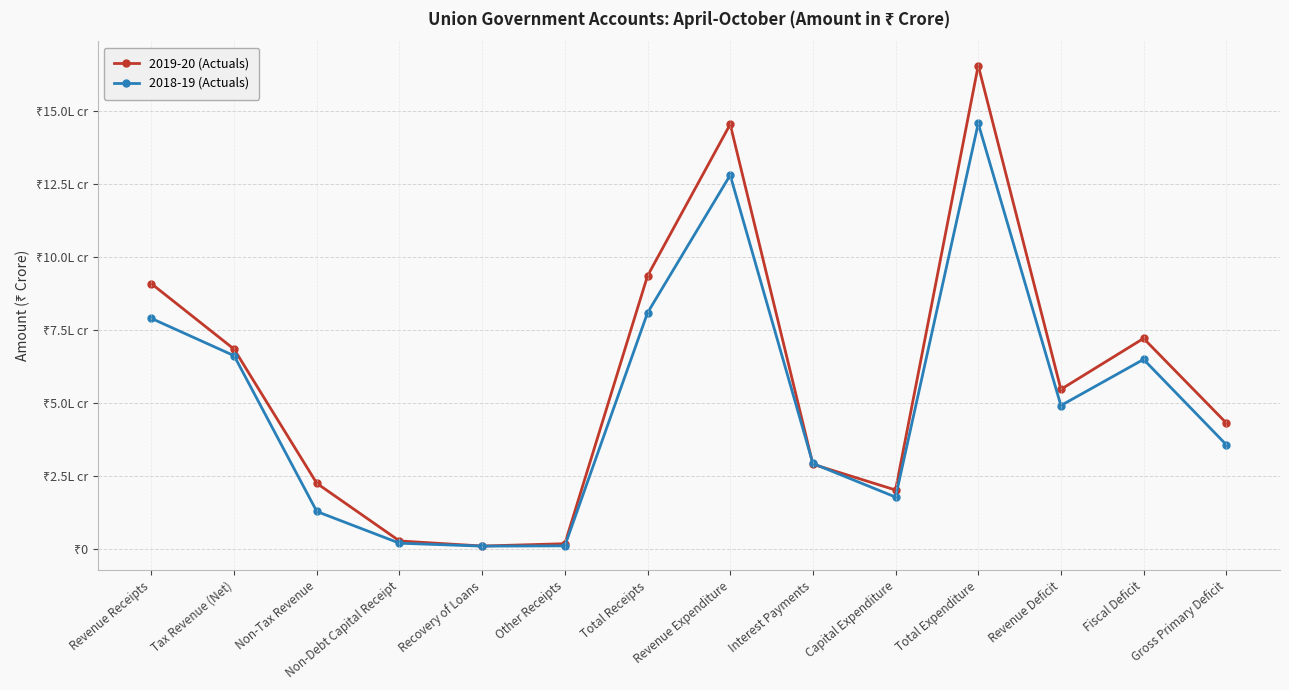

Which series has the largest total across all categories?

2019-20 (Actuals)